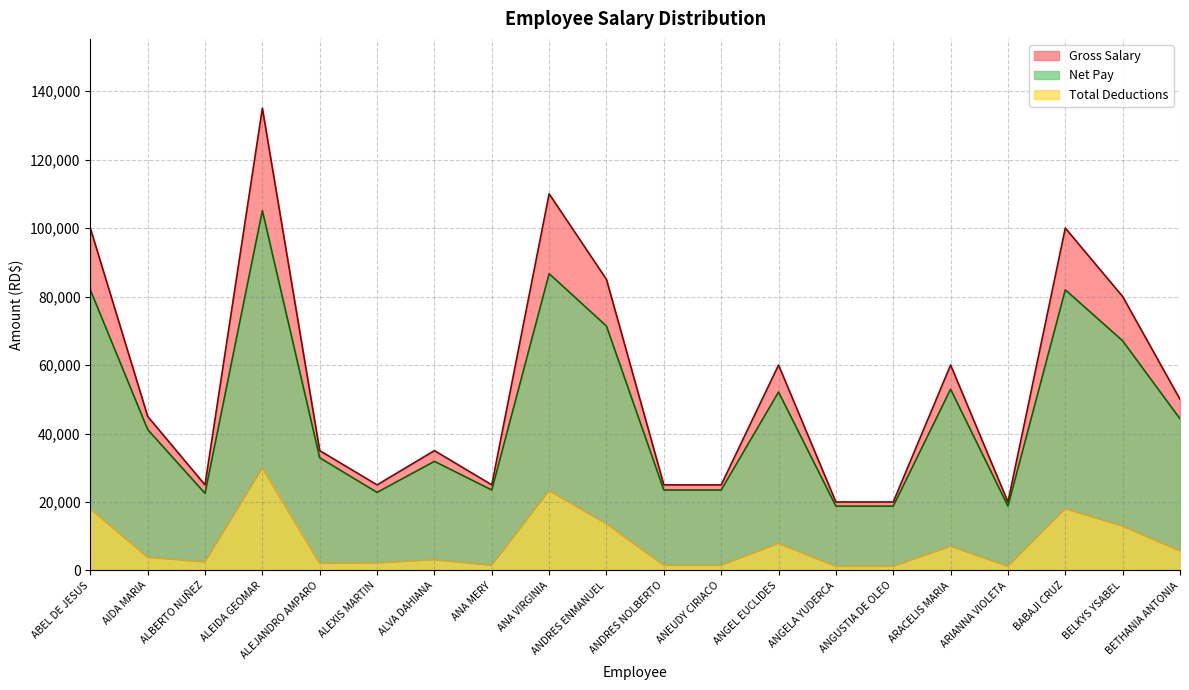

What is the difference between the highest and lowest values at ANDRES ENMANUEL?

71374.5